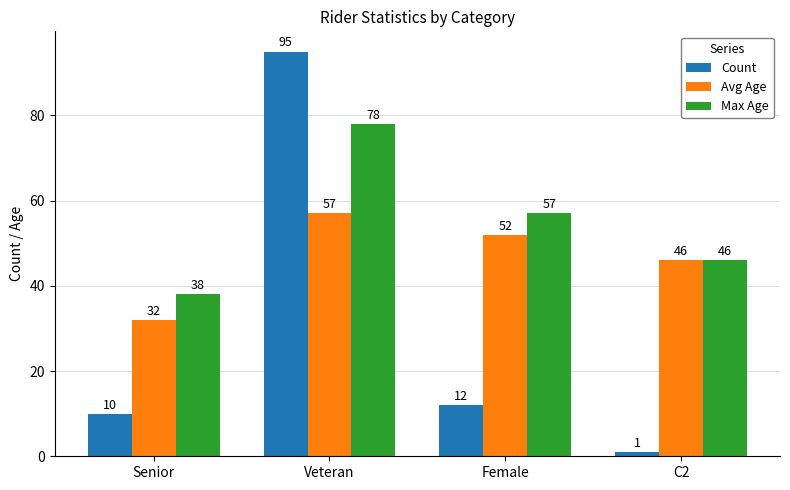

At Senior, list the series in order from largest to smallest.

Max Age, Avg Age, Count